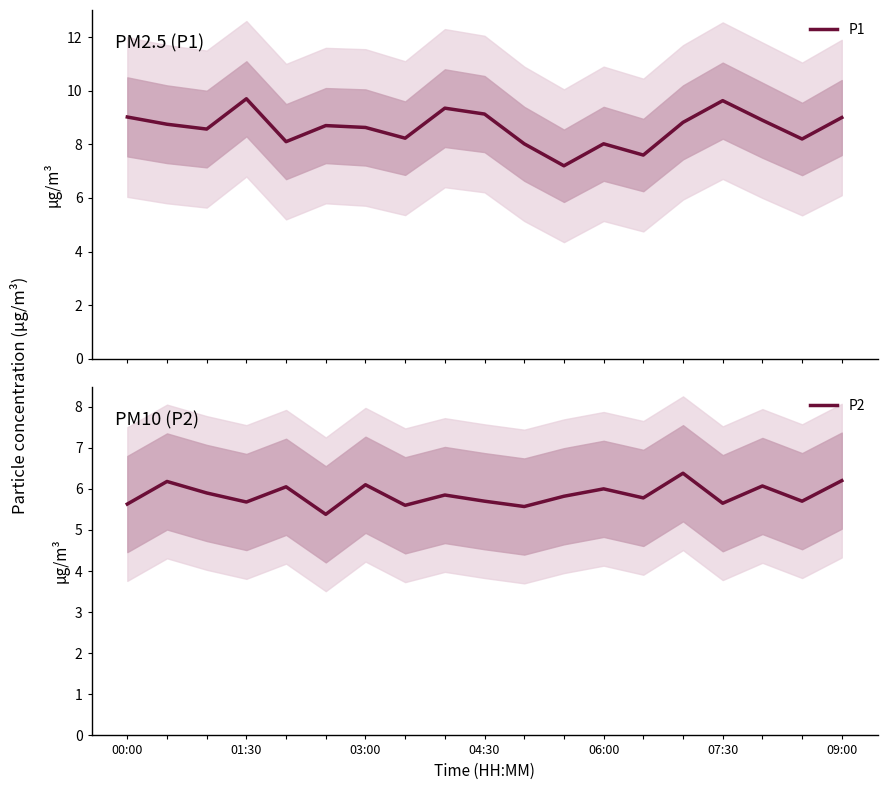

True or false: P1 and P2 intersect in this chart.

False